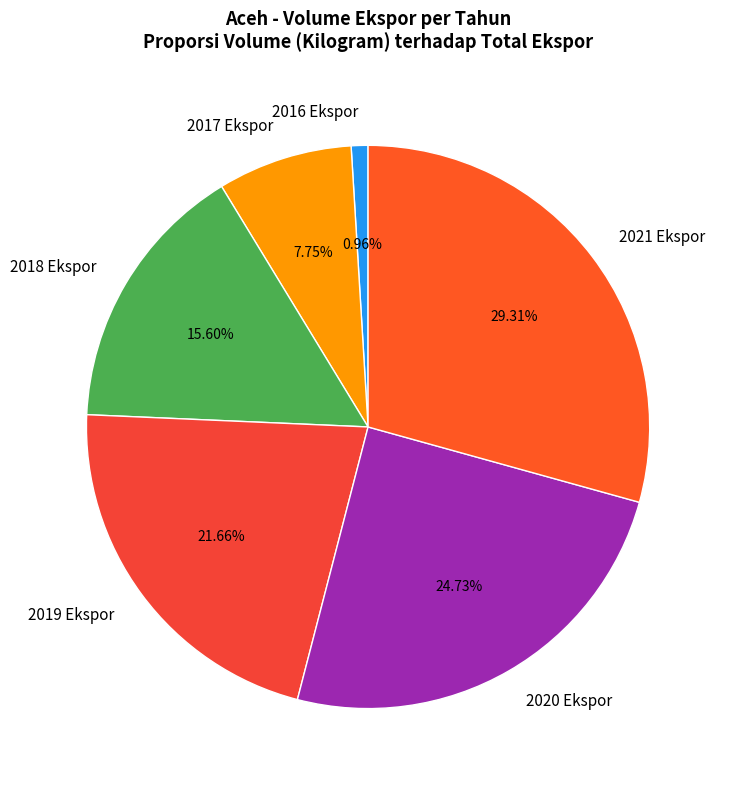

Does any single category account for the majority?

No